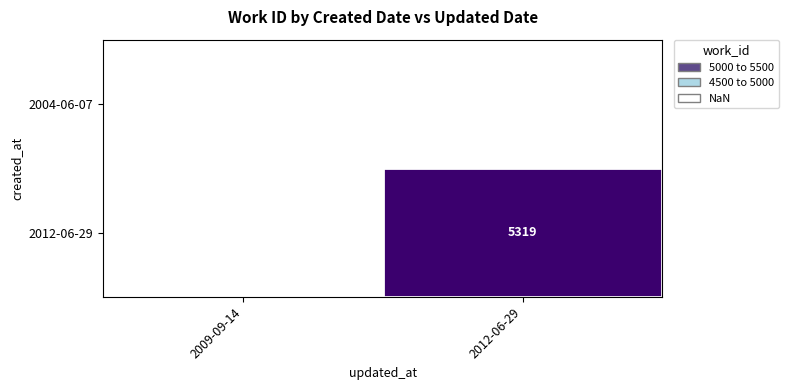

The value of 2004-06-07 at 2009-09-14 is 1622. True or false?

False